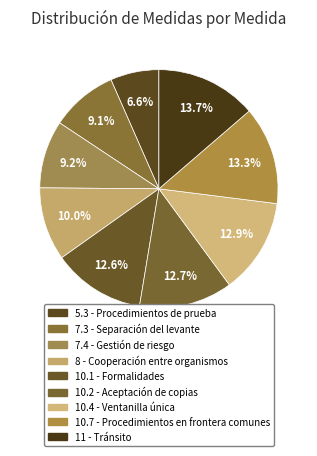

To the nearest percent, what is the difference between the largest and smallest slice percentages?

7%